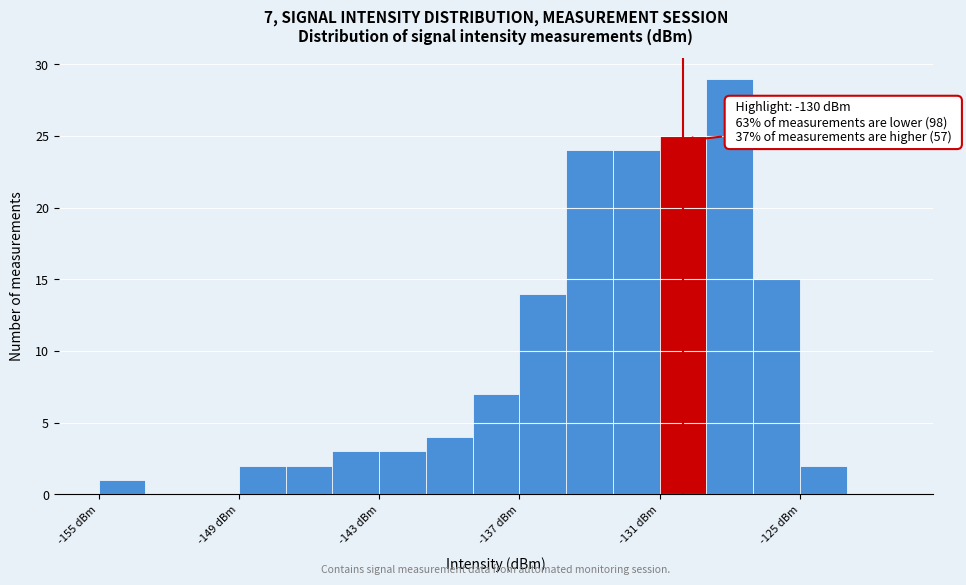

Read against the x-axis, roughly where is the centre of the tallest bar?

-128